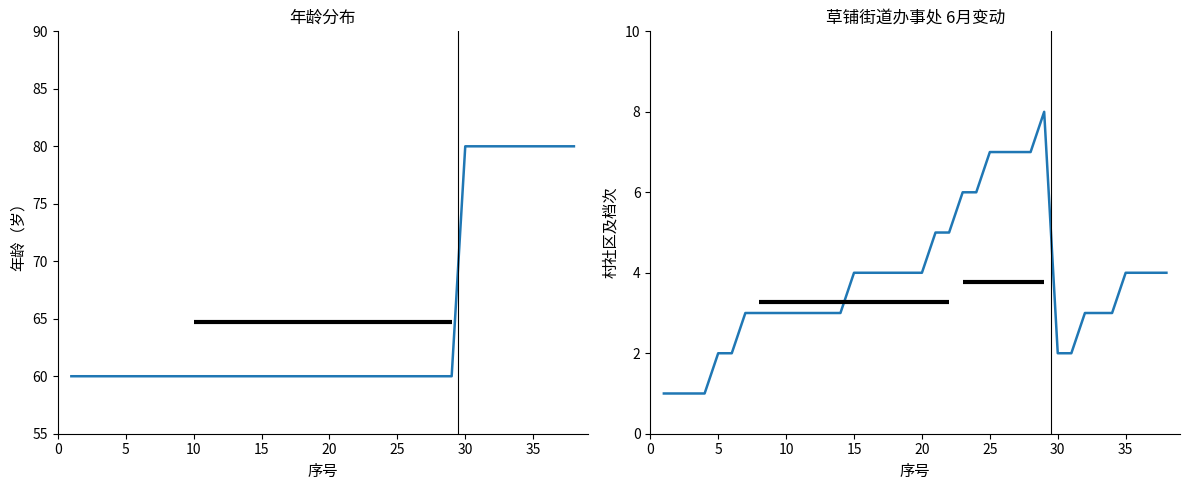

At how many categories does at least one series exceed 22?

38